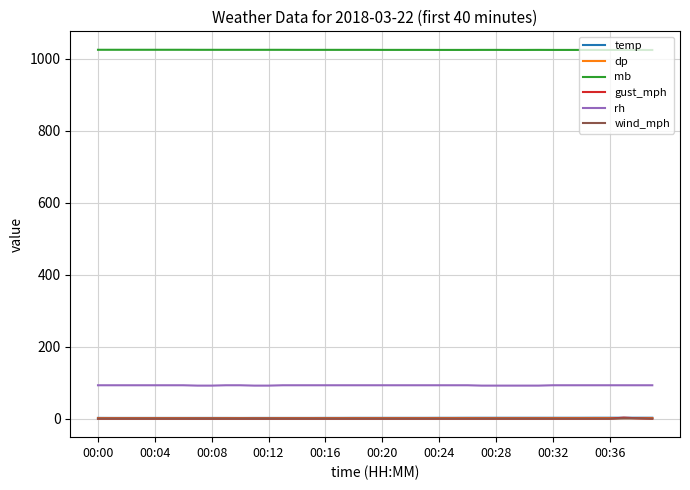

Which series has the largest total across all categories?

mb